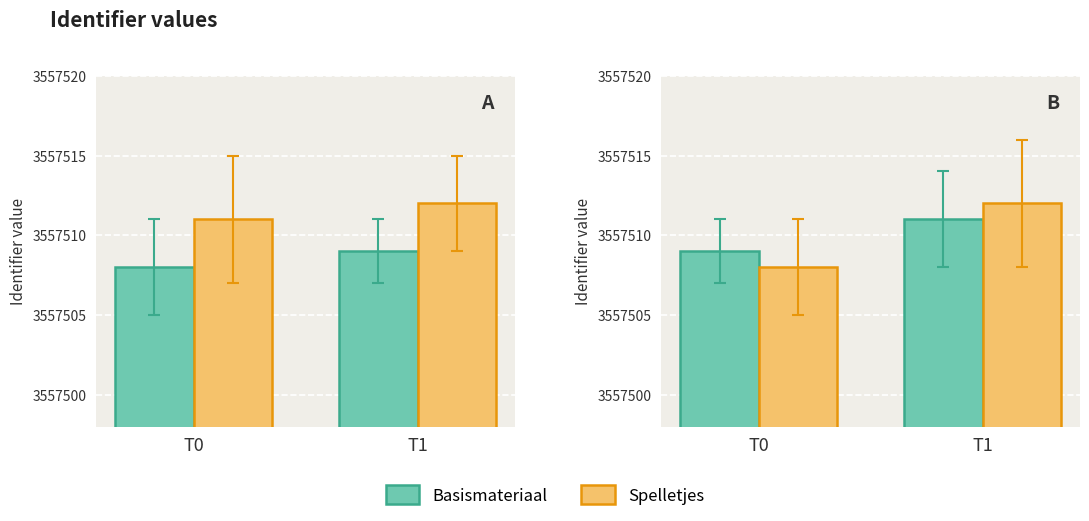

Where is Basismateriaal nearest to the value 3557510?

T0